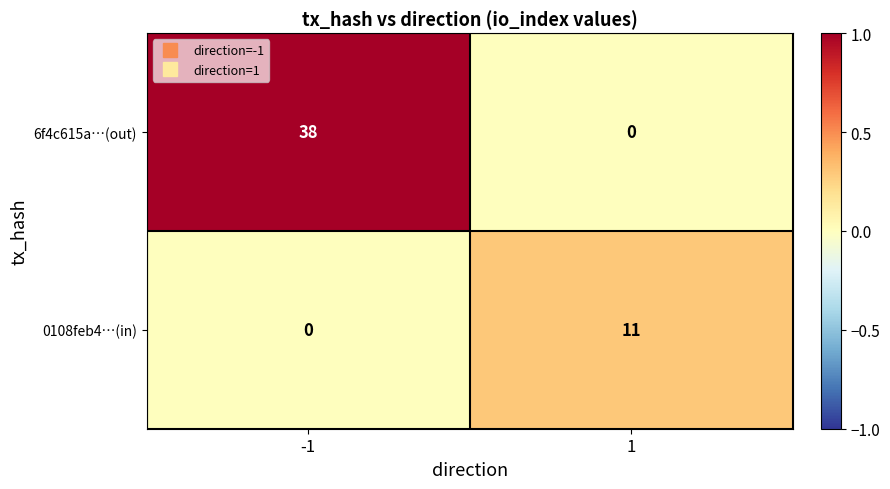

Reading left to right, what are all the values shown in this chart?

6f4c615a…(out): -1=38	1=0
0108feb4…(in): -1=0	1=11